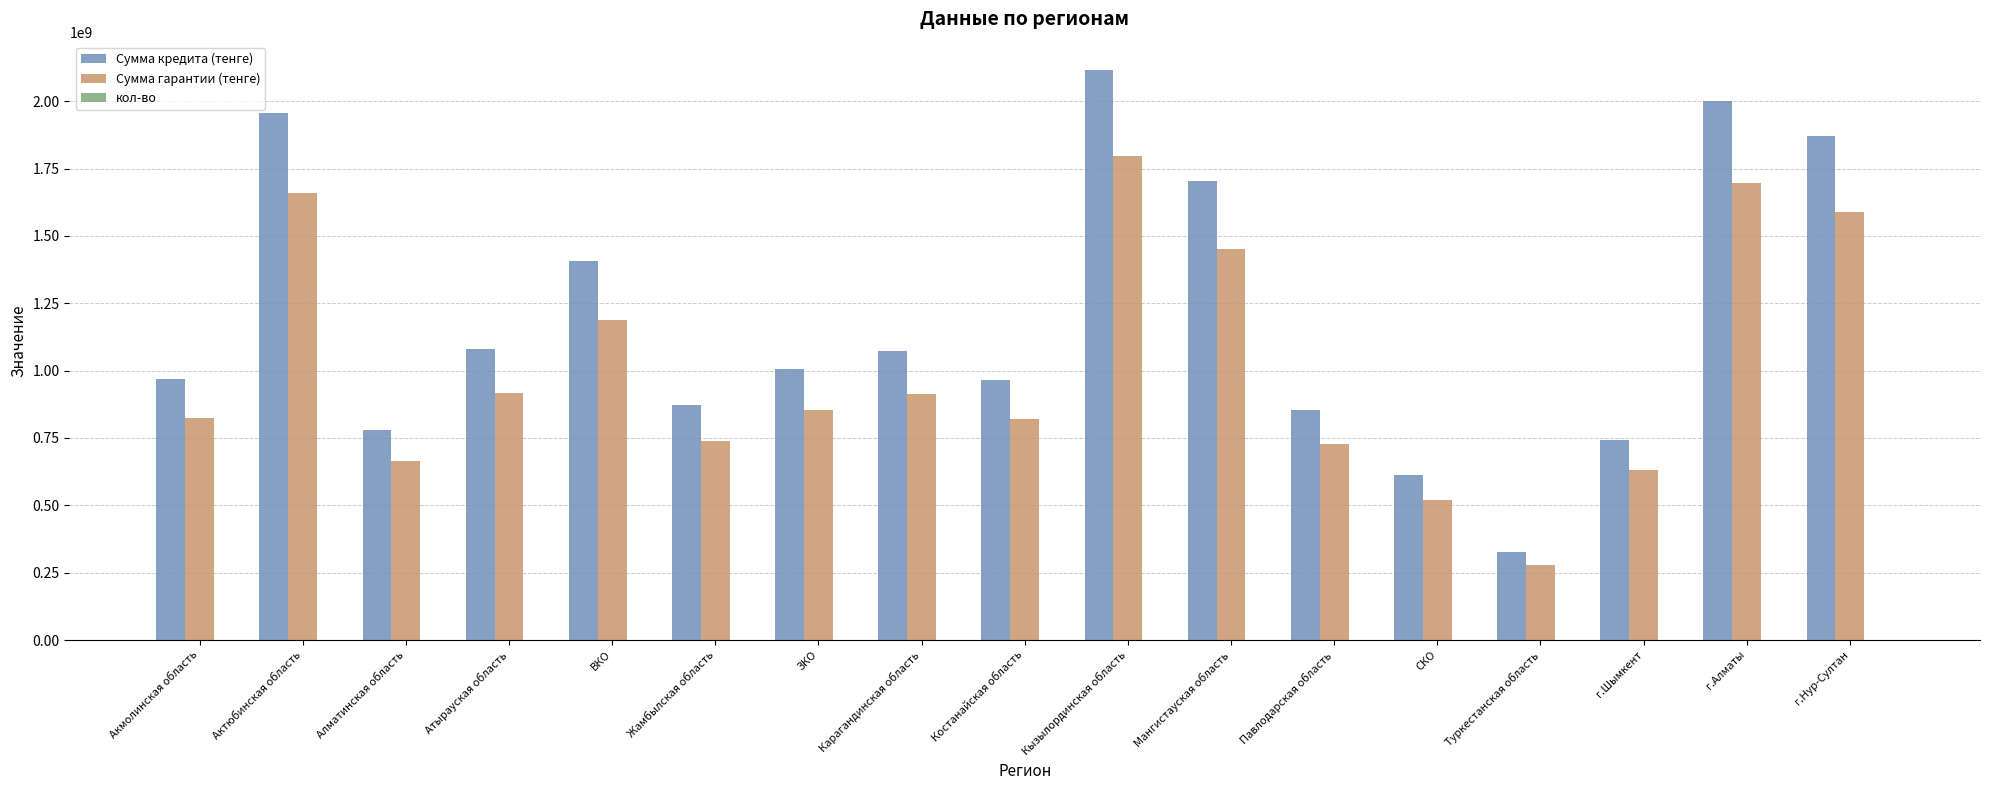

At which category does the chart reach its peak across all series?

Кызылординская область